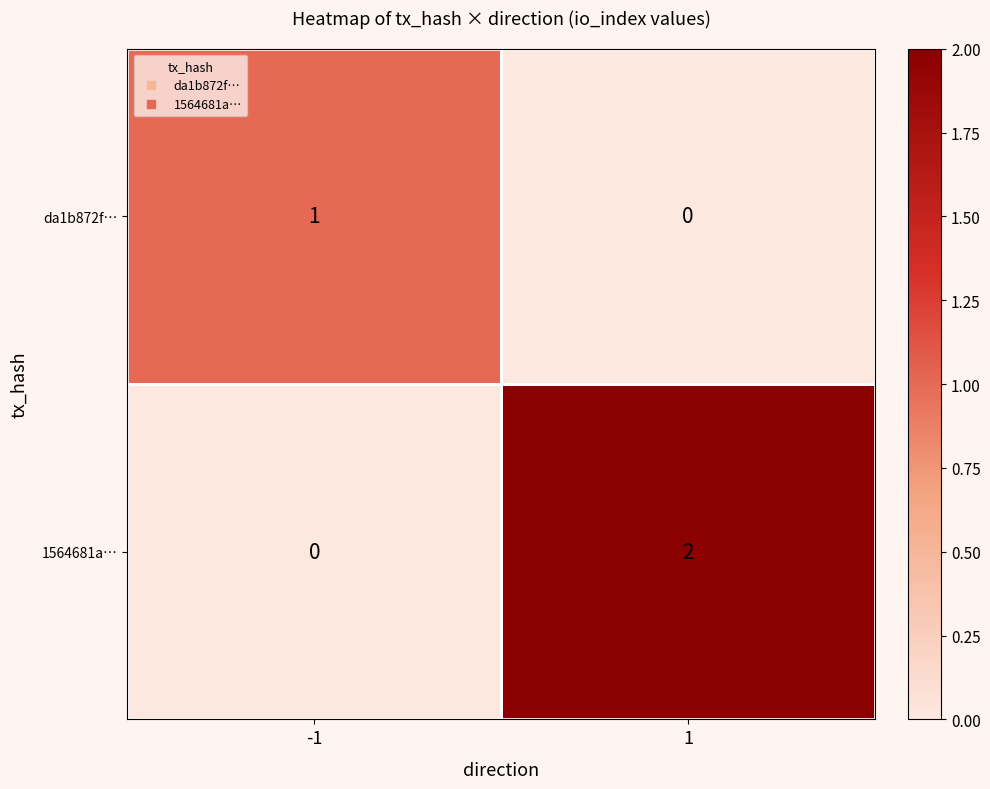

At how many categories does at least one series exceed 0?

2